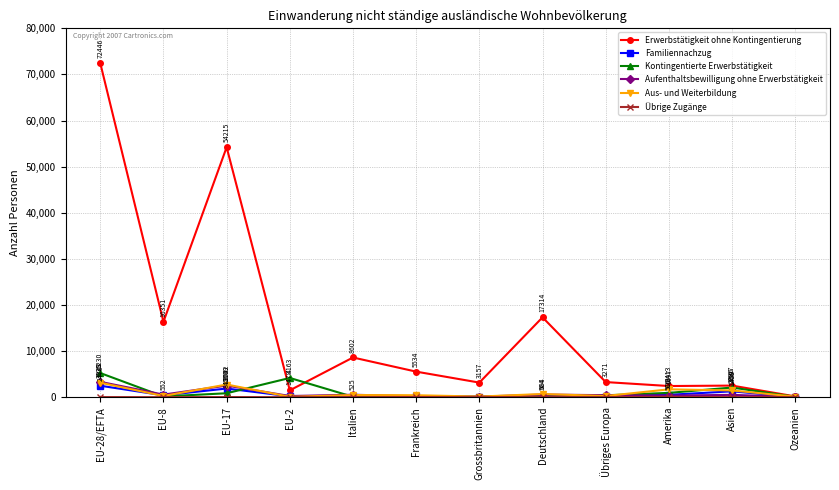

Which series has the widest spread of values?

Erwerbstätigkeit ohne Kontingentierung